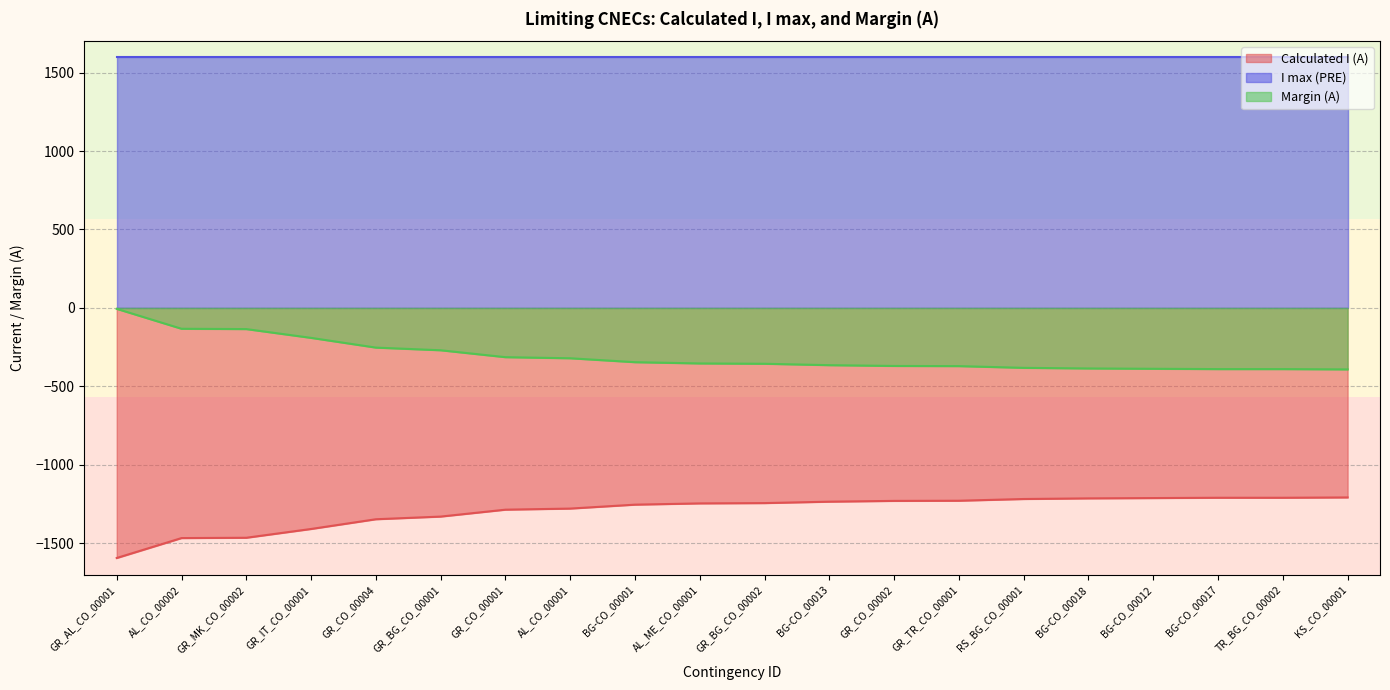

True or false: Margin (A) and Calculated I (A) cross at least once.

False